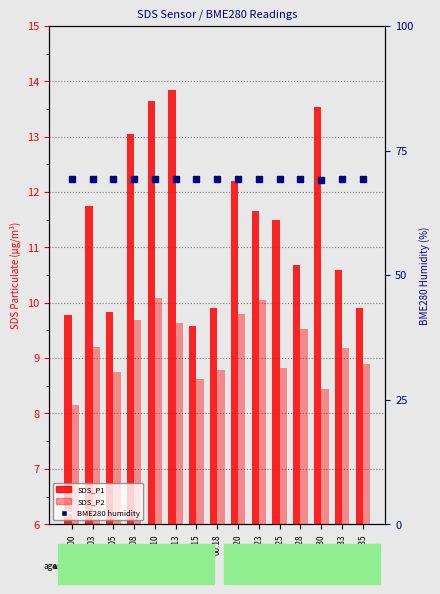

Where does the SDS_P2 series first go above 9?

00:03